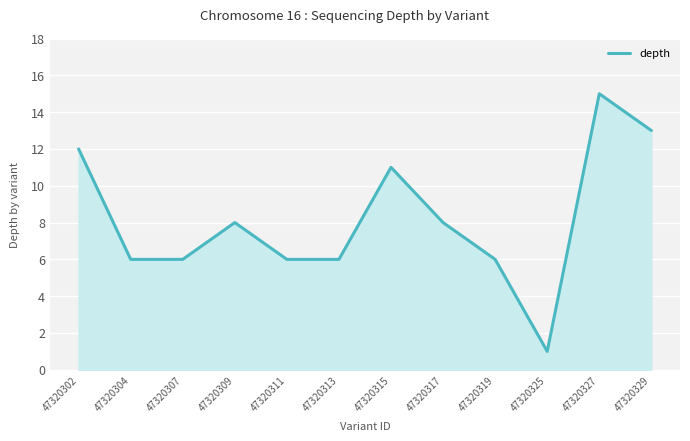

What value does the data have at 47320327?

15